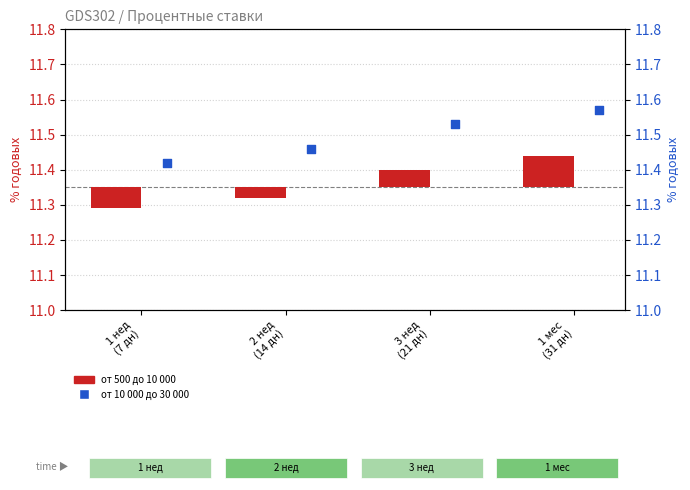

Which series has the largest total across all categories?

от 10 000 до 30 000